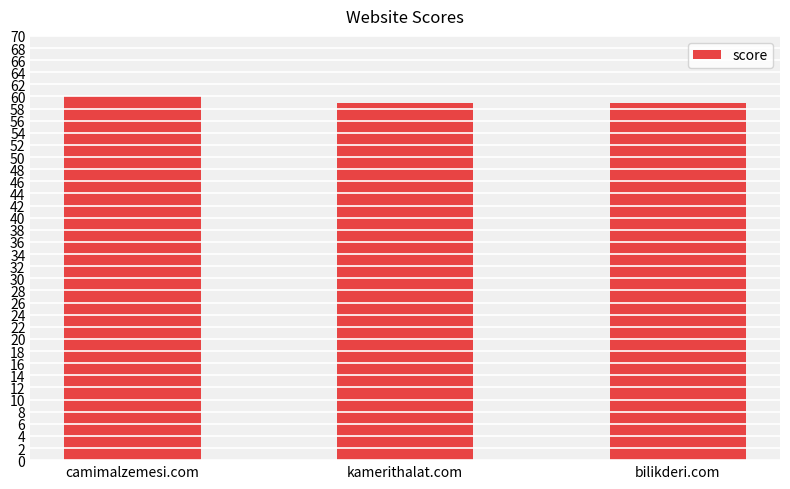

What value does the data have at bilikderi.com?

59